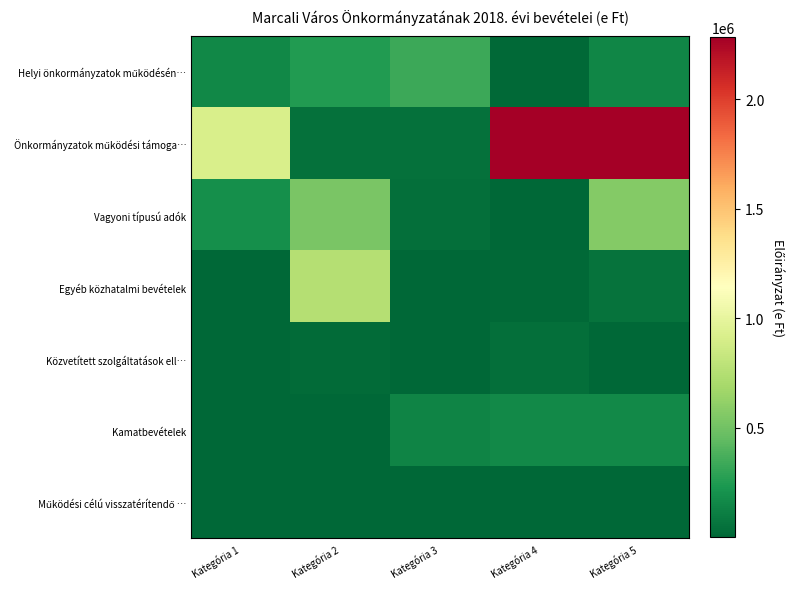

At how many categories does at least one series exceed 2118566?

2